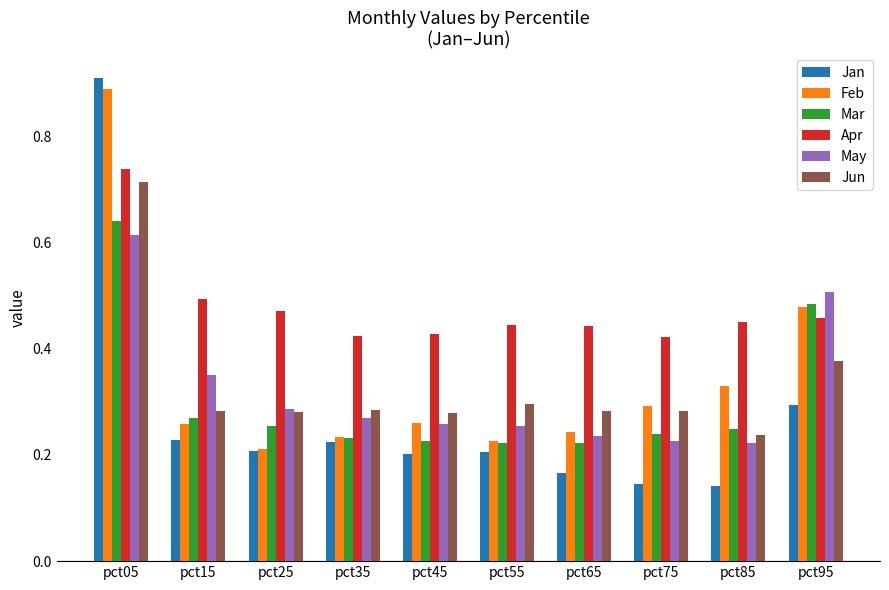

Which category has the highest value across all series?

pct05